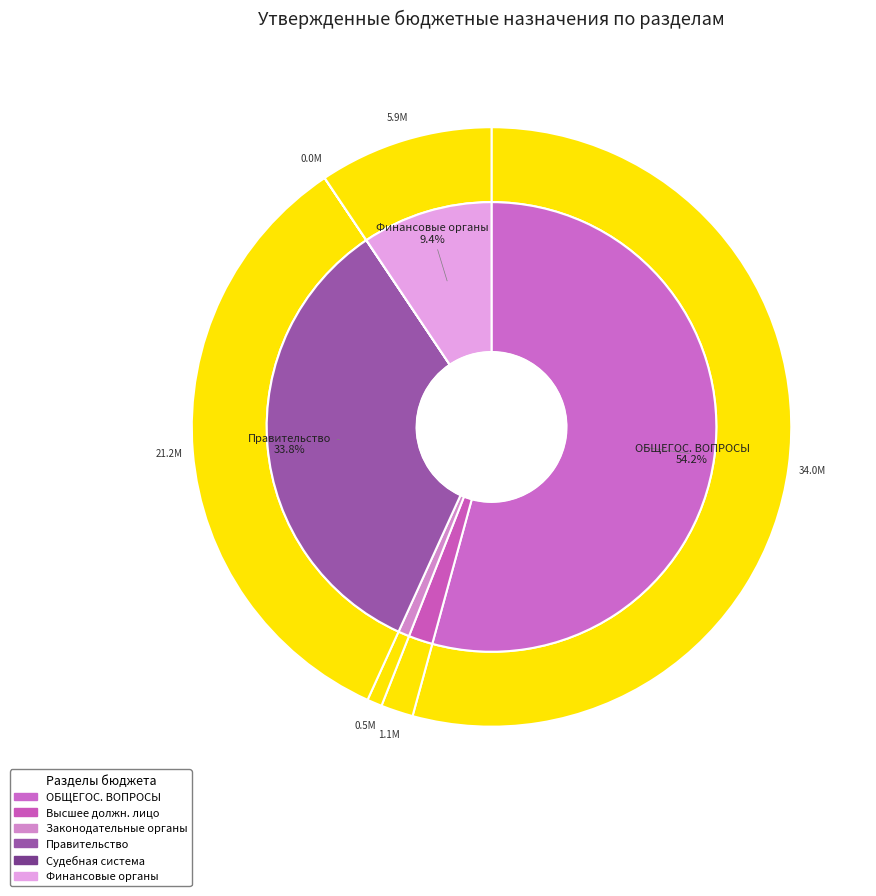

Is ОБЩЕГОСУДАРСТВЕННЫЕ ВОПРОСЫ the majority of the pie?

Yes